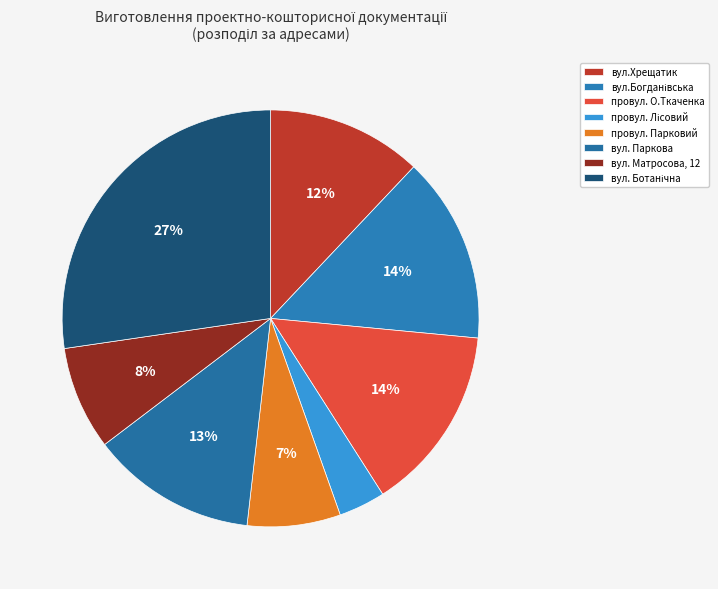

What percentage do вул. Ботанічна and вул. Паркова together represent?

40.2%